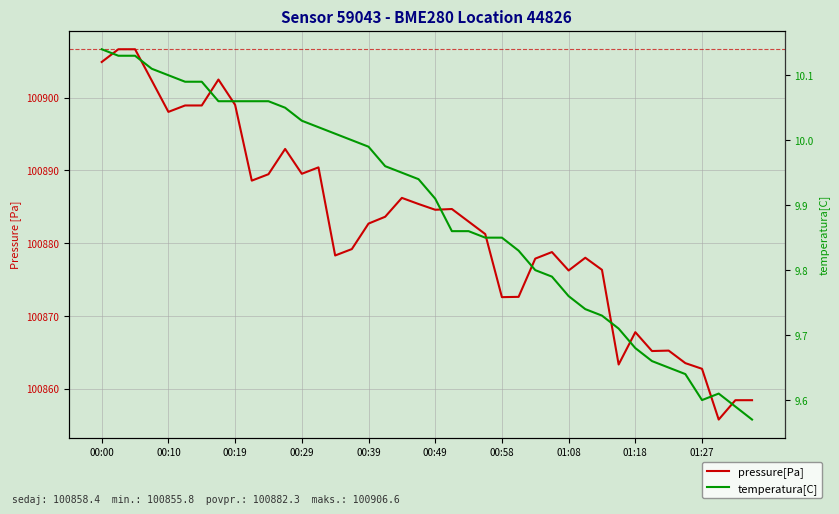

What is the difference between the maximum and minimum values in the pressure[Pa] series?

50.9